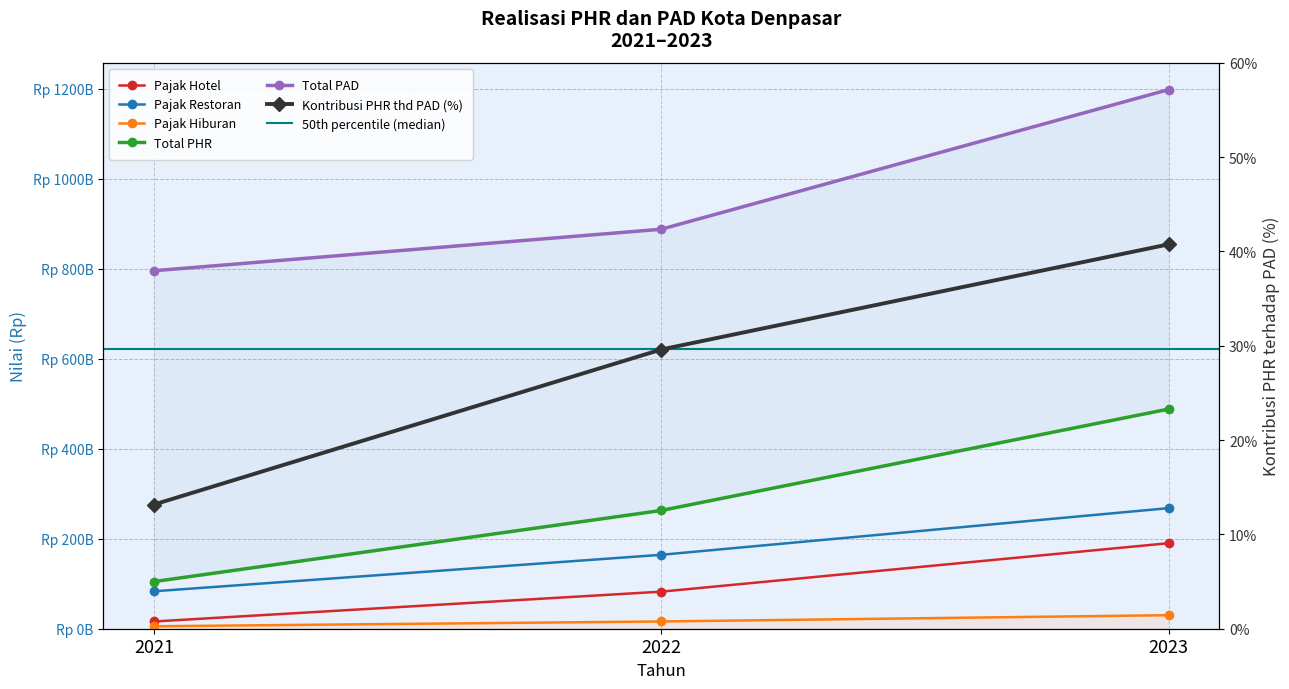

What is the minimum value for Pajak Restoran?

83211179126.9